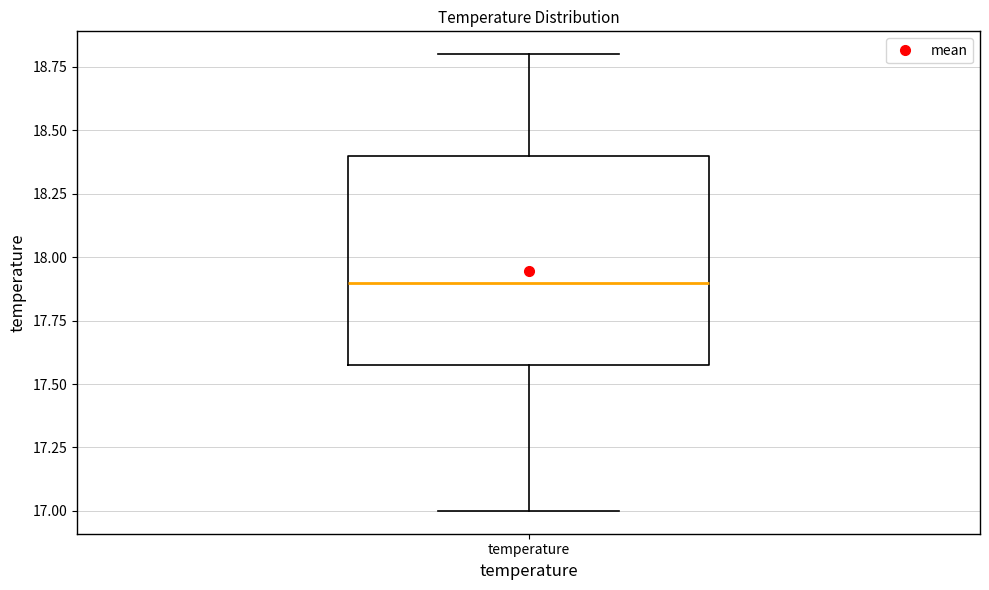

Where does the median line of the box for temperature sit on the y-axis? The values are not printed on the chart, so give them approximately, as read against the axis.

17.9